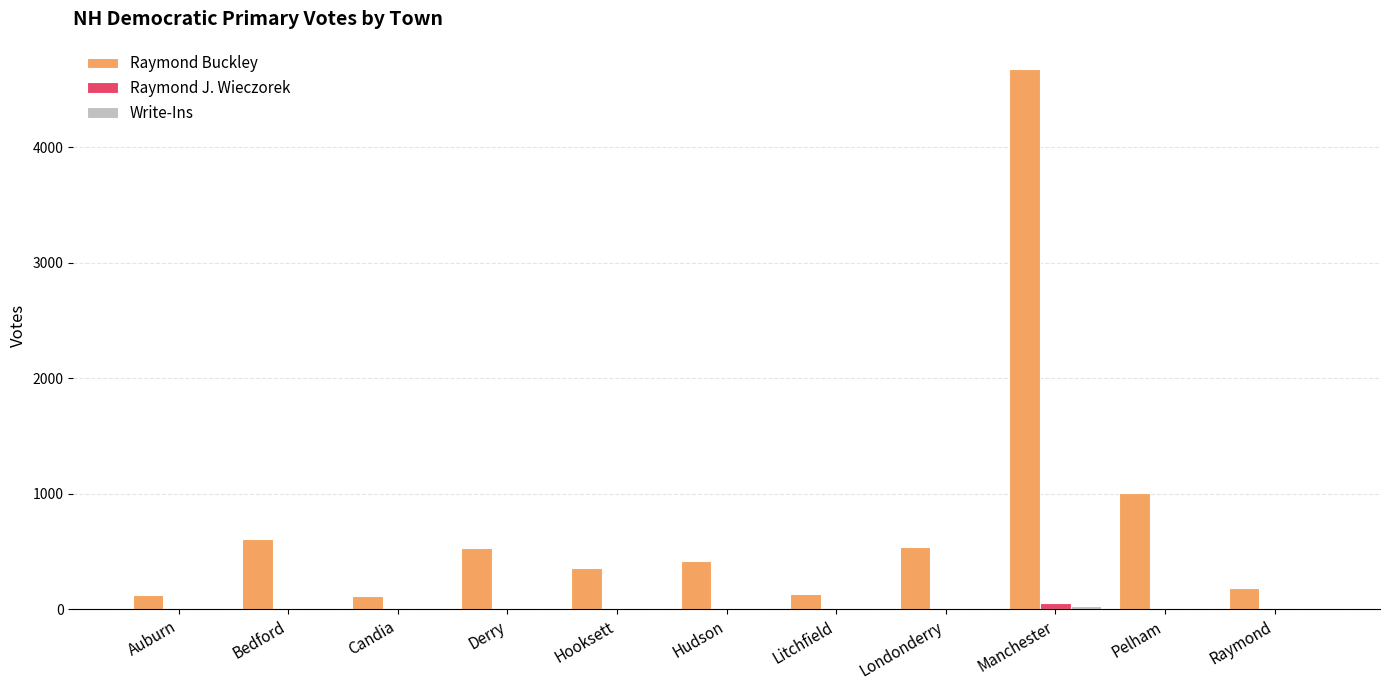

Is it true that Raymond Buckley equals 532 at Derry?

True